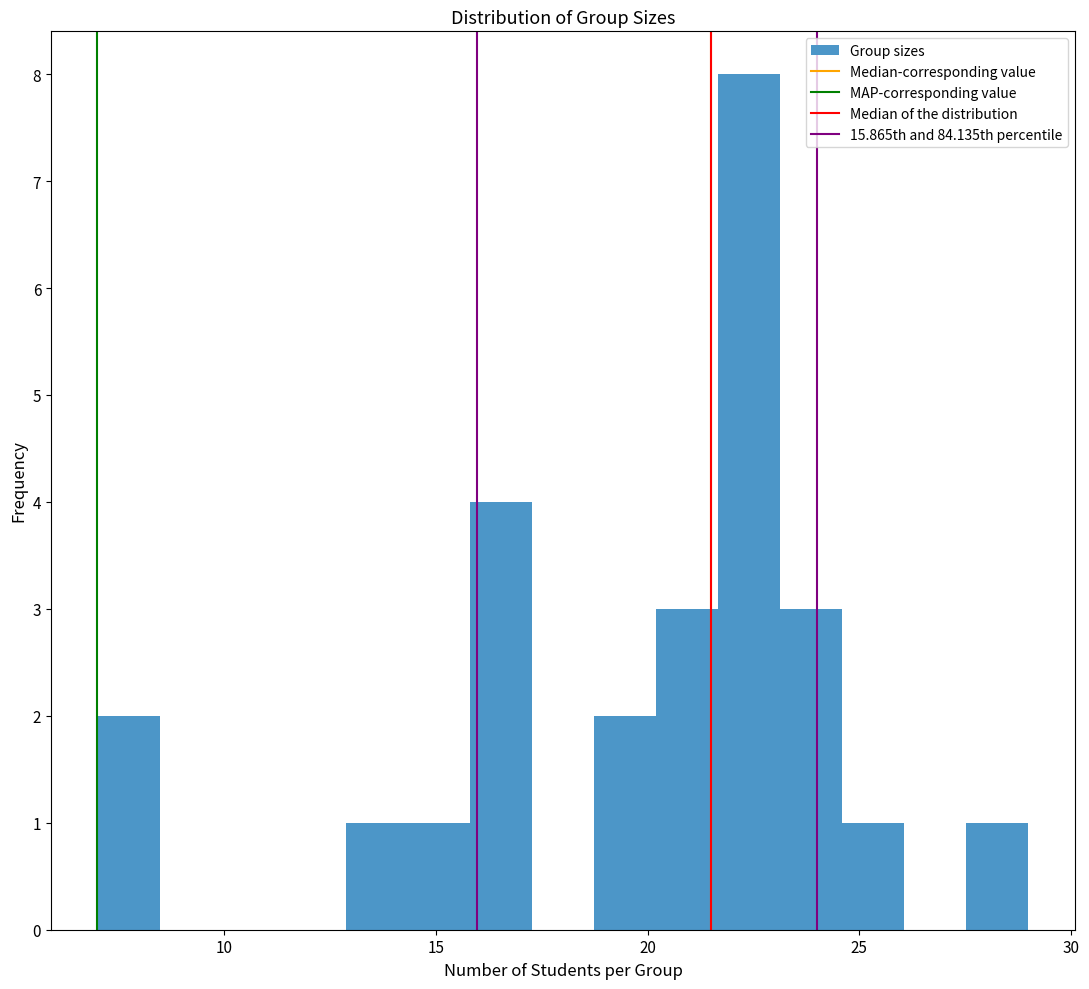

Around what value on the x-axis is the tallest bar? Give the approximate position of its centre, as read against the axis.

22.5